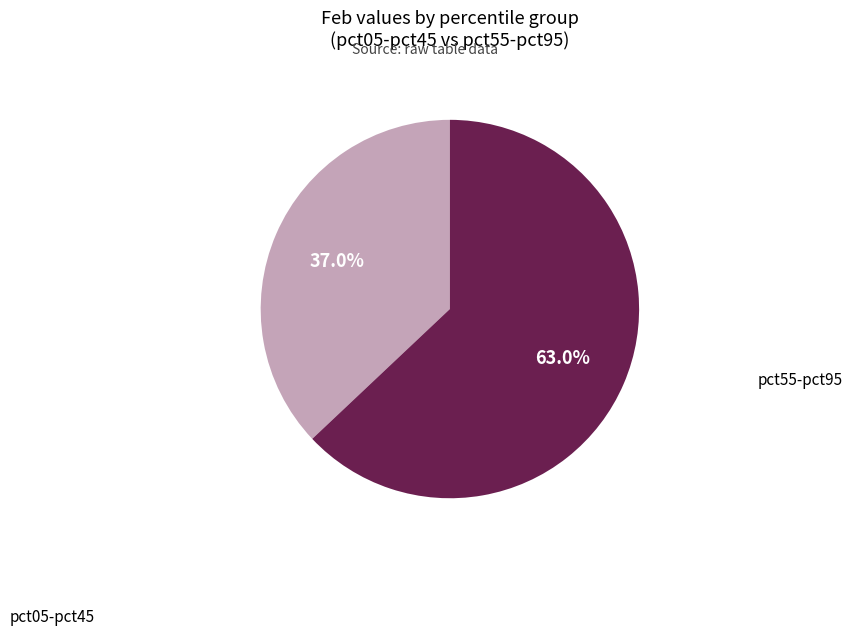

Rank the categories by value from highest to lowest.

pct55-pct95, pct05-pct45